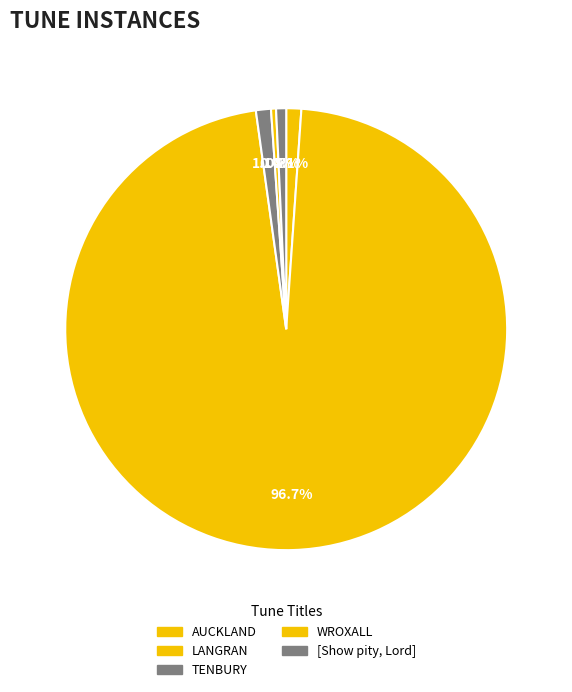

To the nearest percent, what portion does LANGRAN represent?

97%